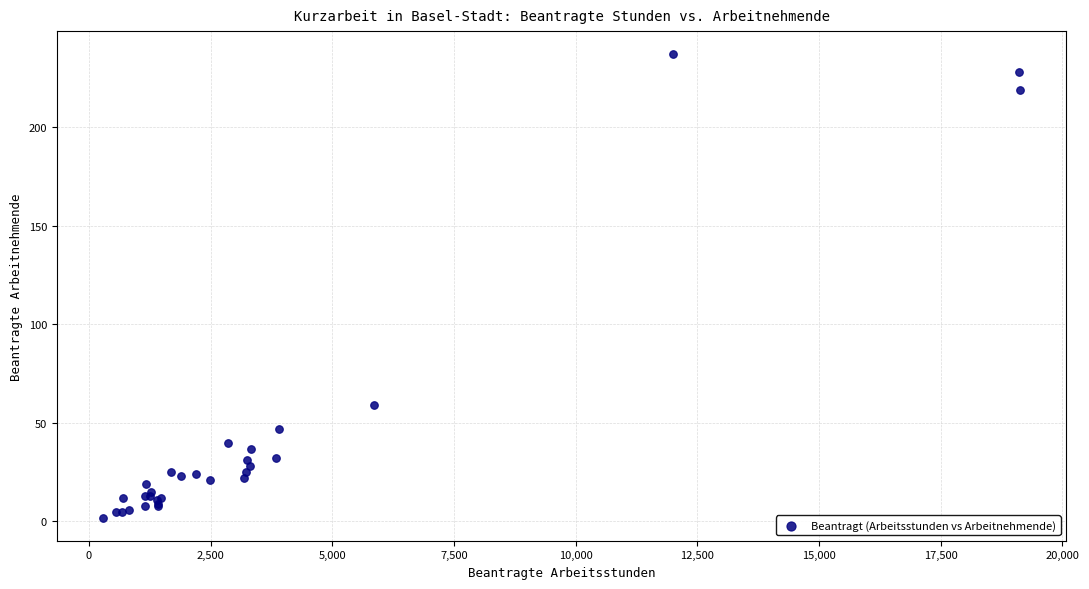

What Y value in the scatter plot is closest to 119?

59